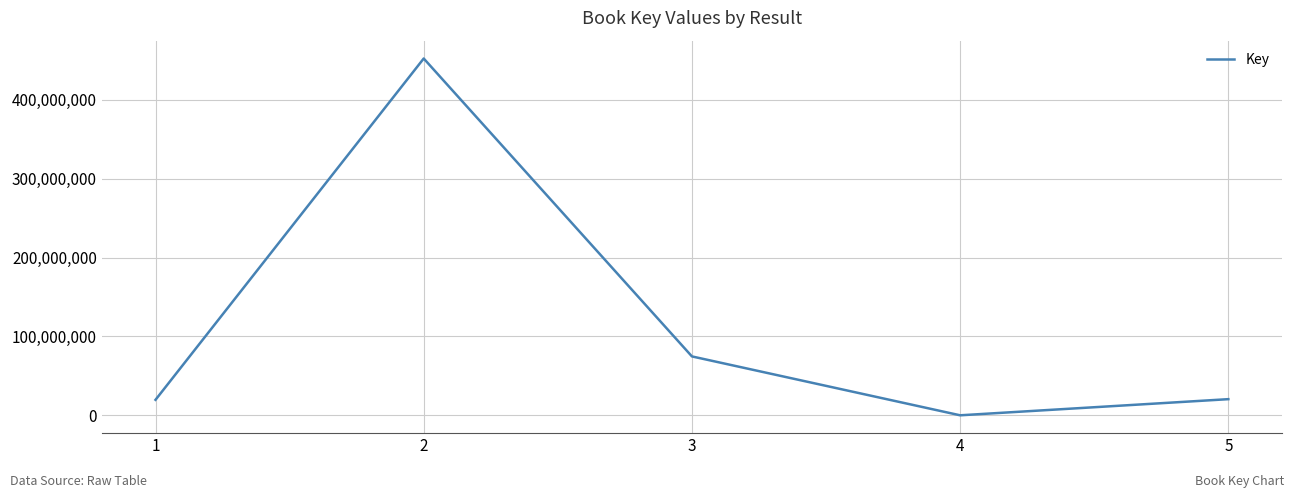

What is the greatest value displayed?

452272290